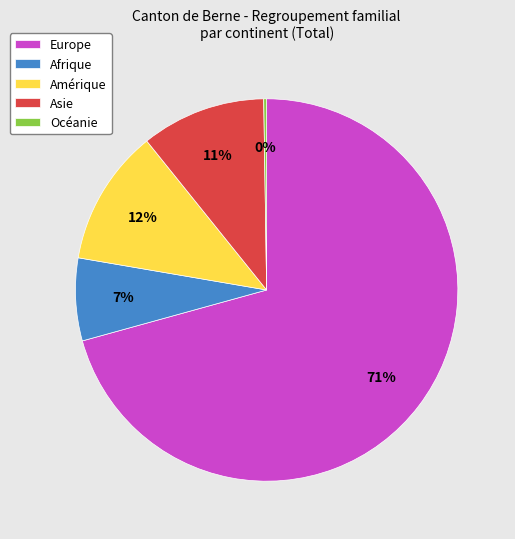

To the nearest percent, what is the average slice percentage?

20%